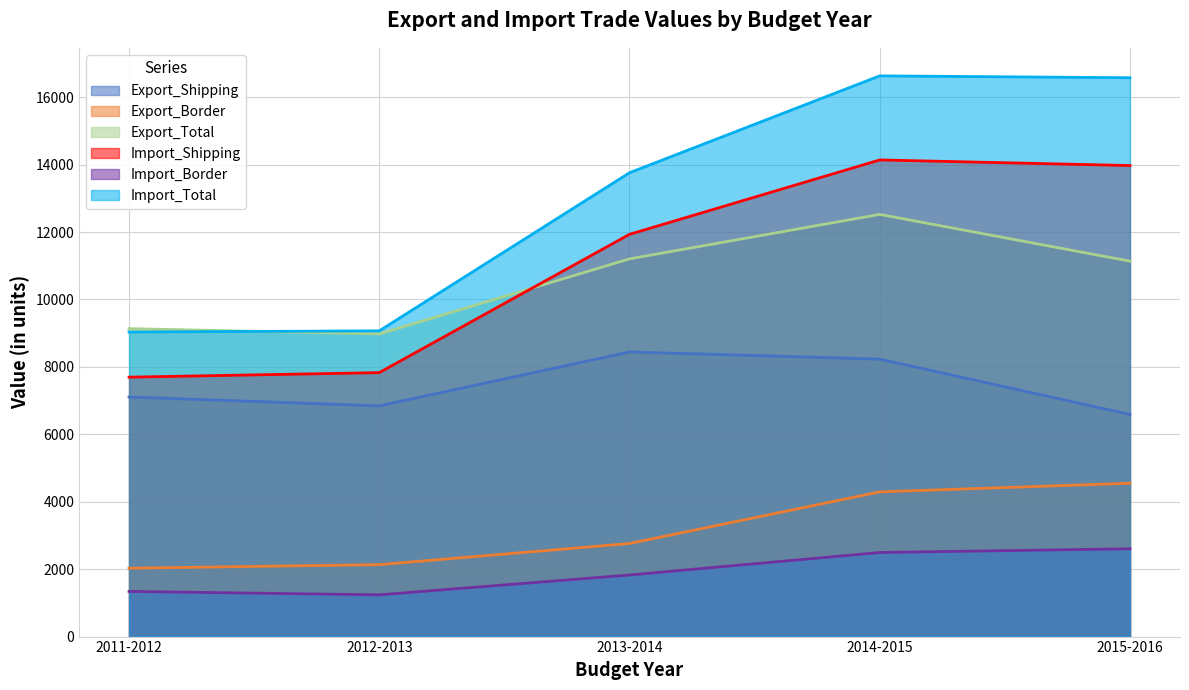

At which category is the sum across all series the highest?

2014-2015